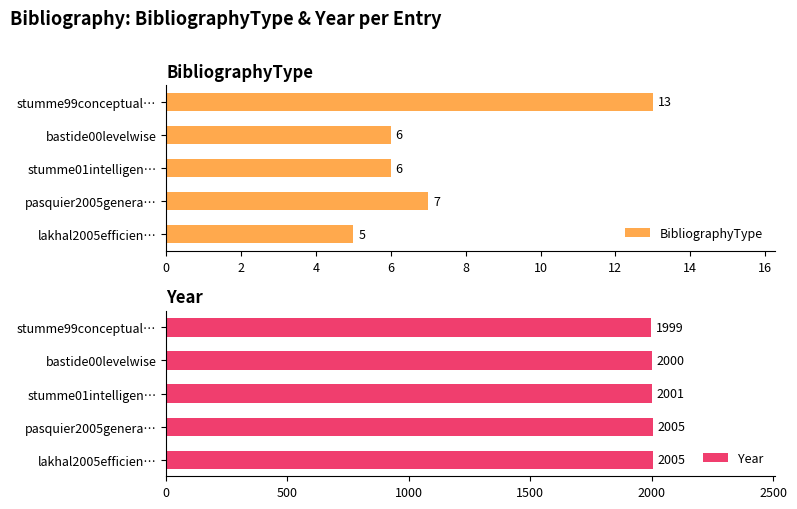

What is the difference between the maximum and minimum values in the BibliographyType series?

8